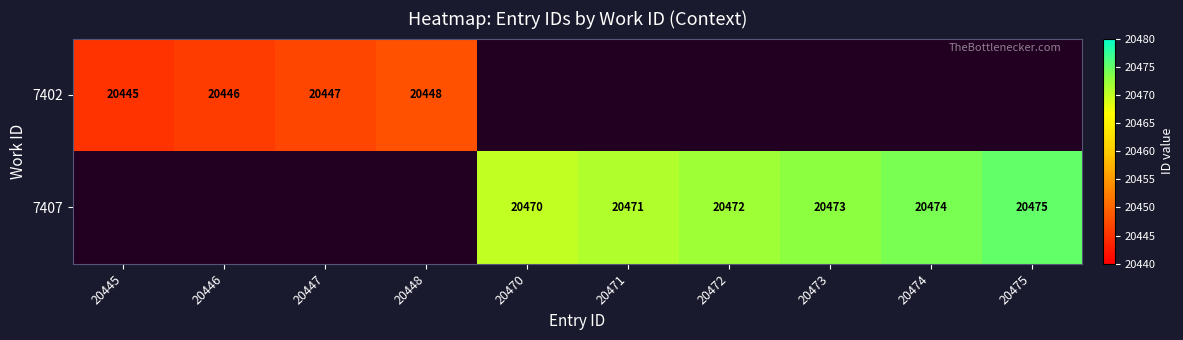

The 7407 series shows 13823 at 20474. True or false?

False